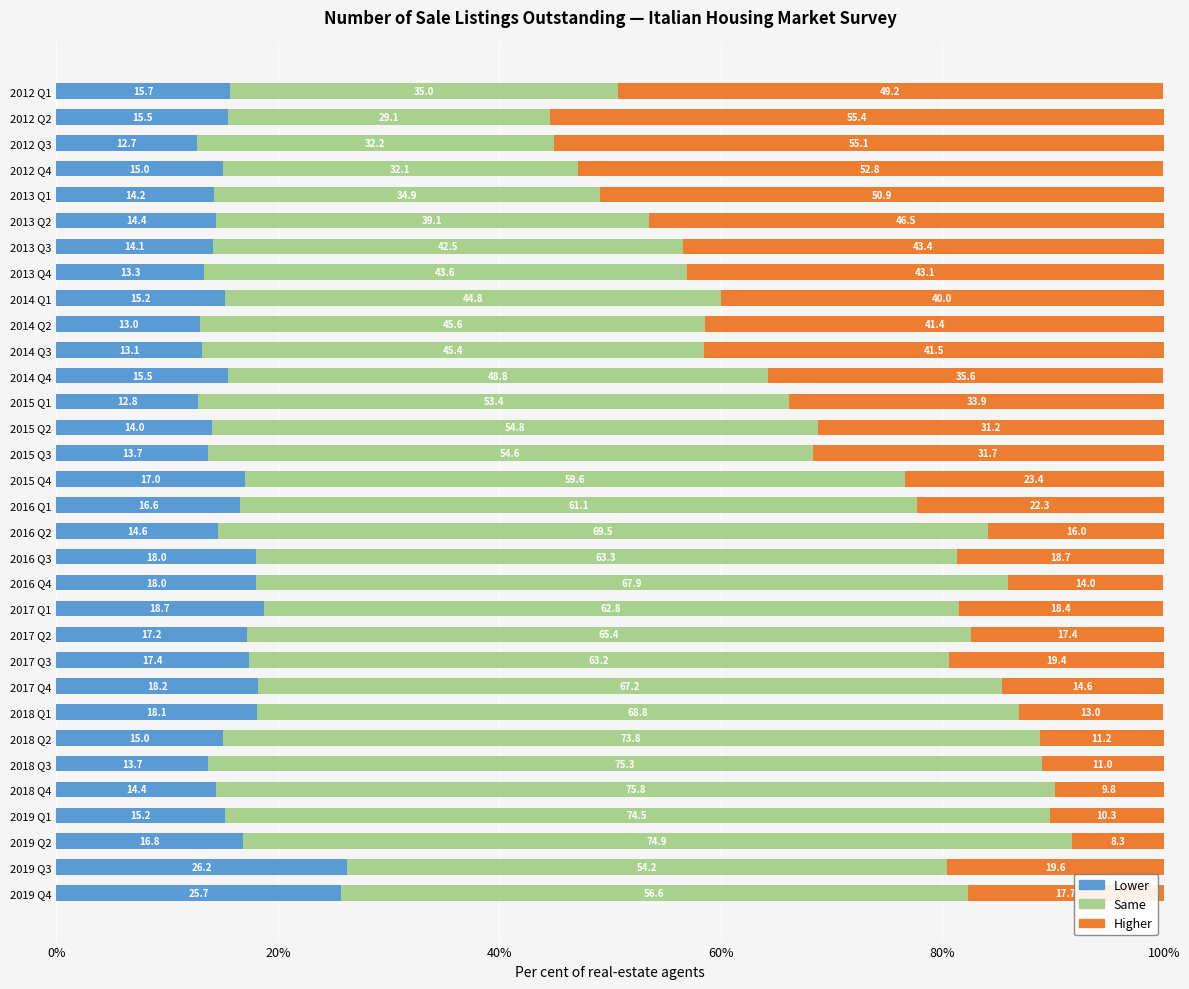

Where is Lower nearest to the value 19?

2017 Q1